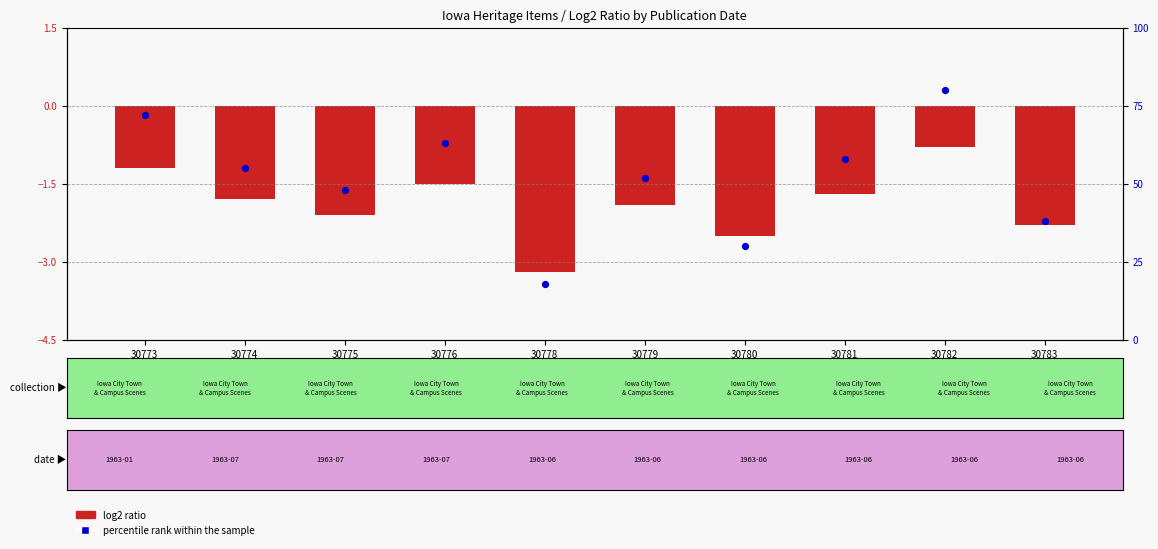

At how many categories does at least one series exceed 76?

1